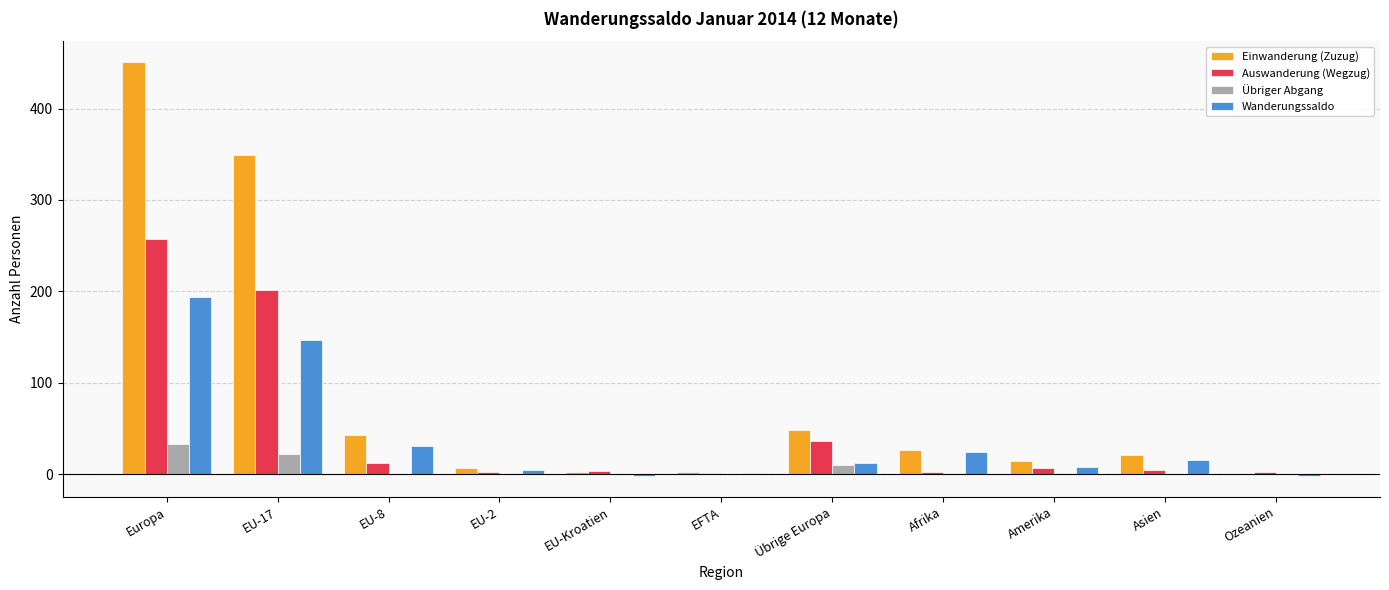

The value of Übriger Abgang at Europa is 33. True or false?

True